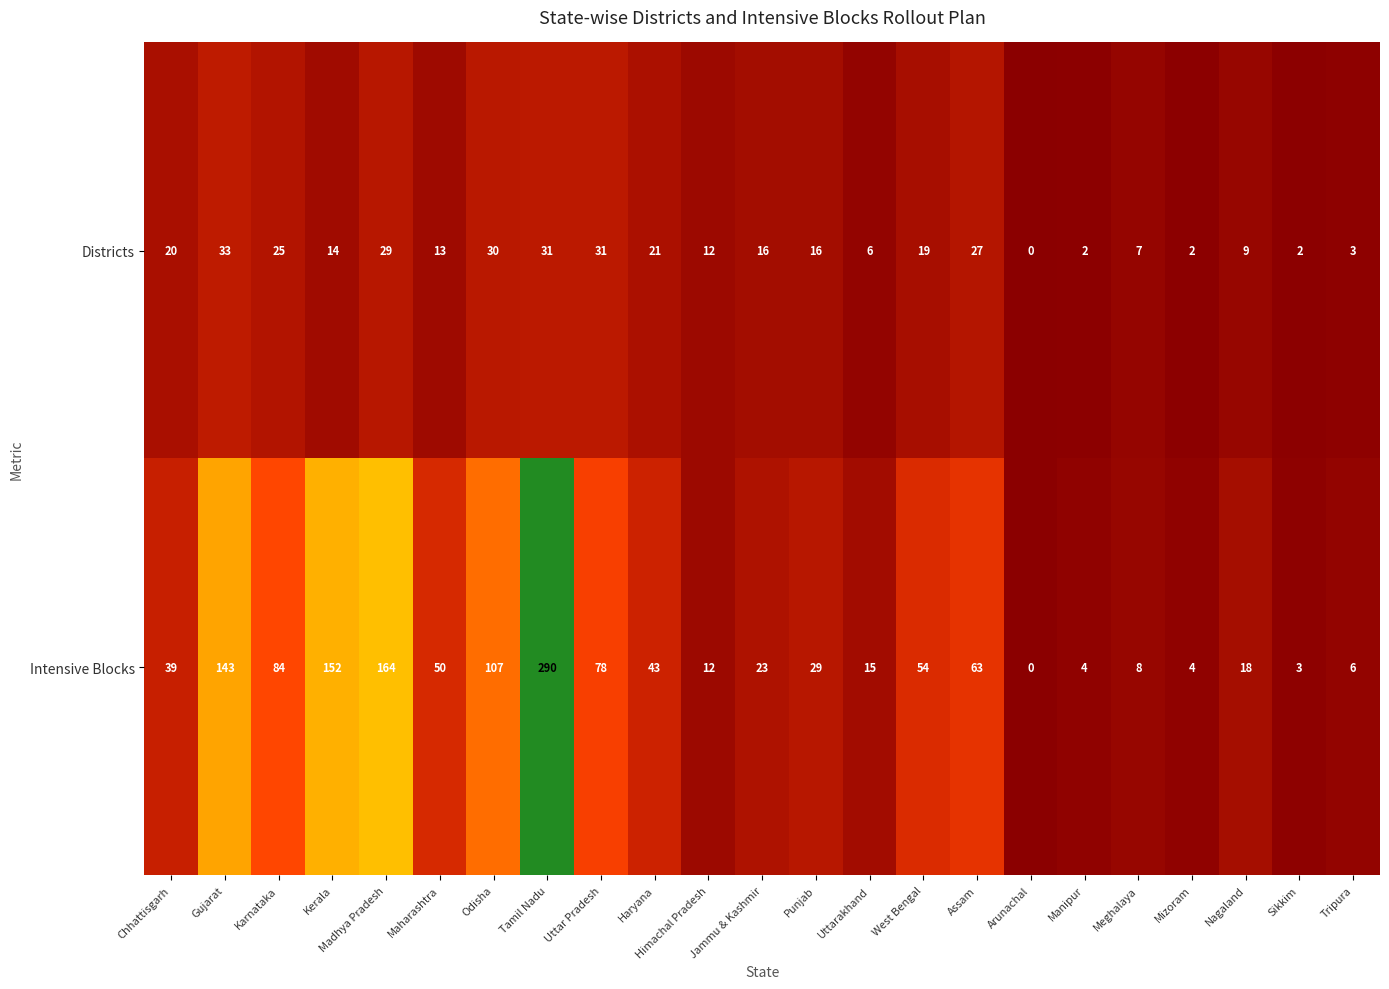

What is the sum of all Intensive Blocks values?

1389